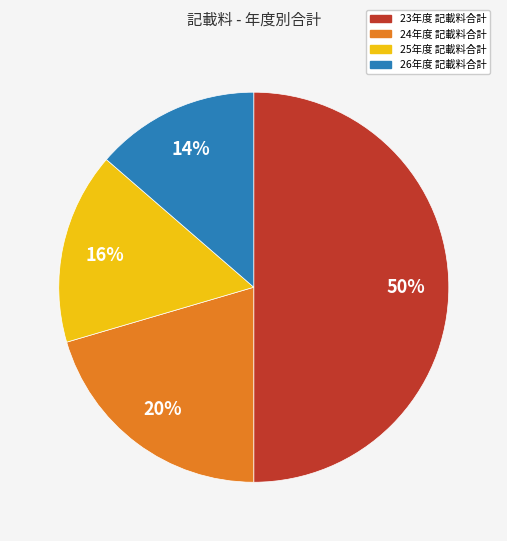

What is the largest slice in the pie chart?

23年度